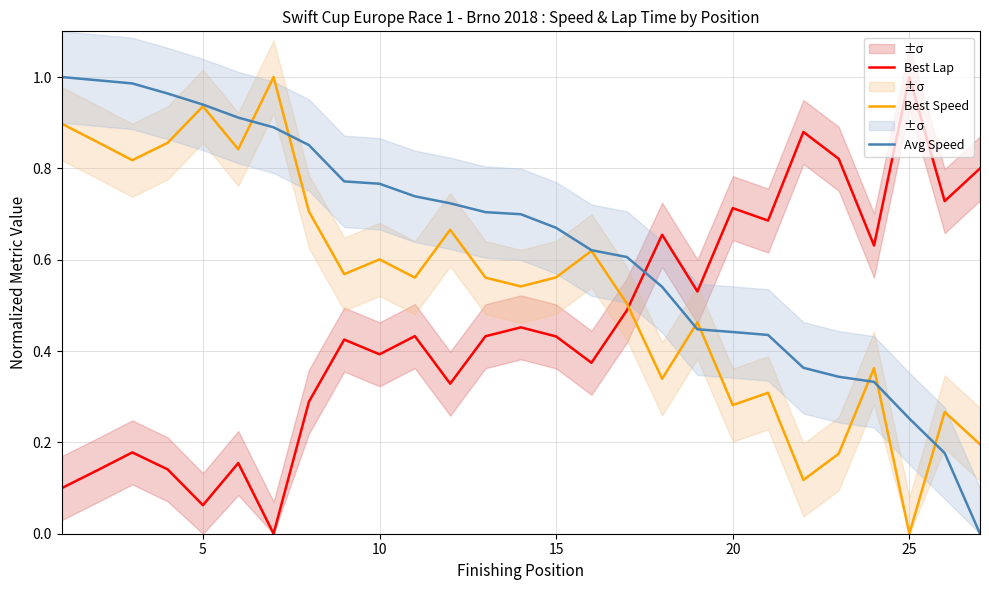

Is this an area chart (filled region under the line)?

No